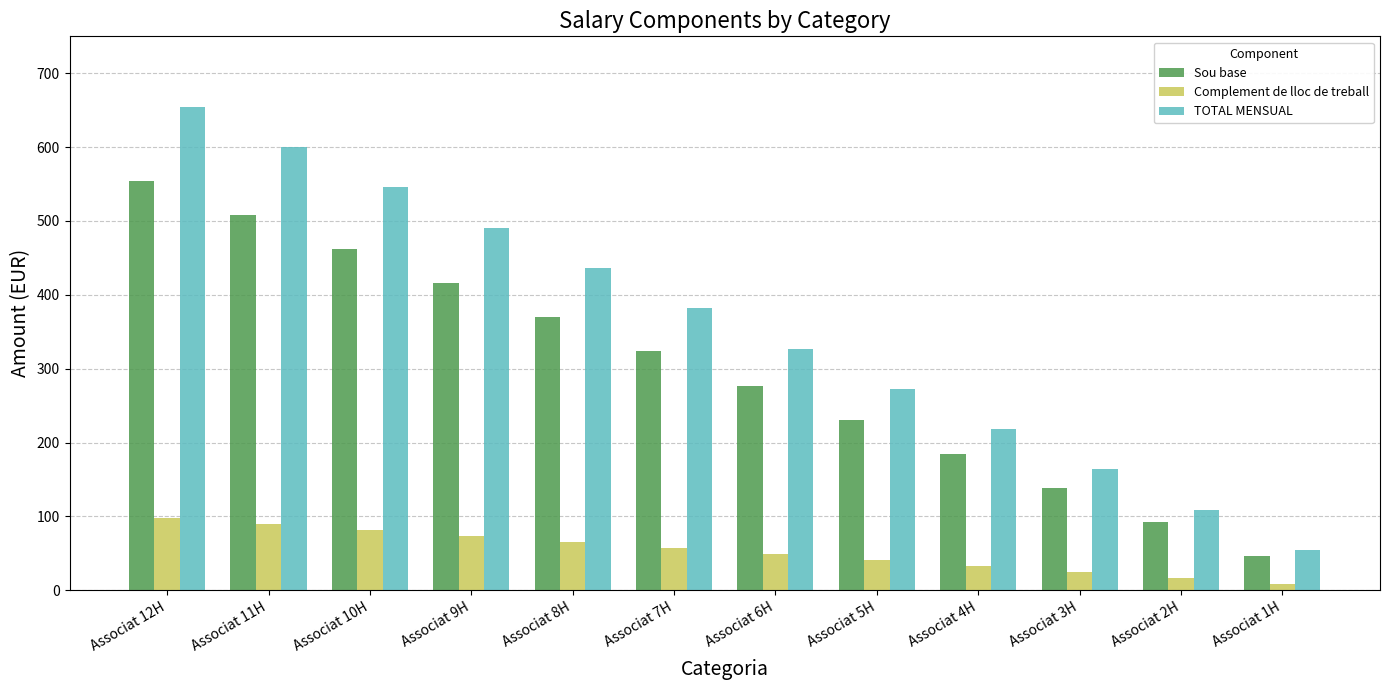

At which label does TOTAL MENSUAL first exceed 381?

Associat 12H